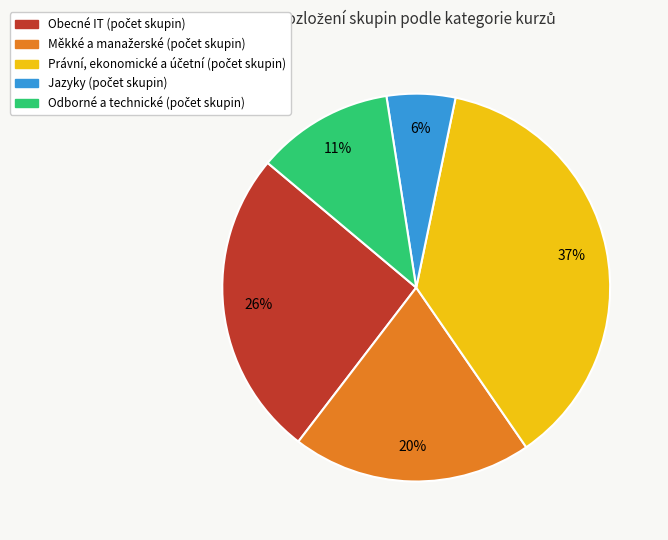

To the nearest percent, what is the difference between the largest and smallest slice percentages?

31%